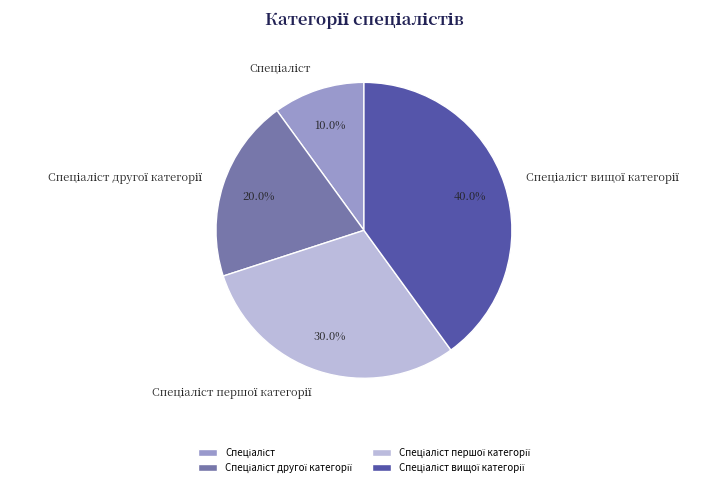

Is there any slice that represents more than half of the pie?

No